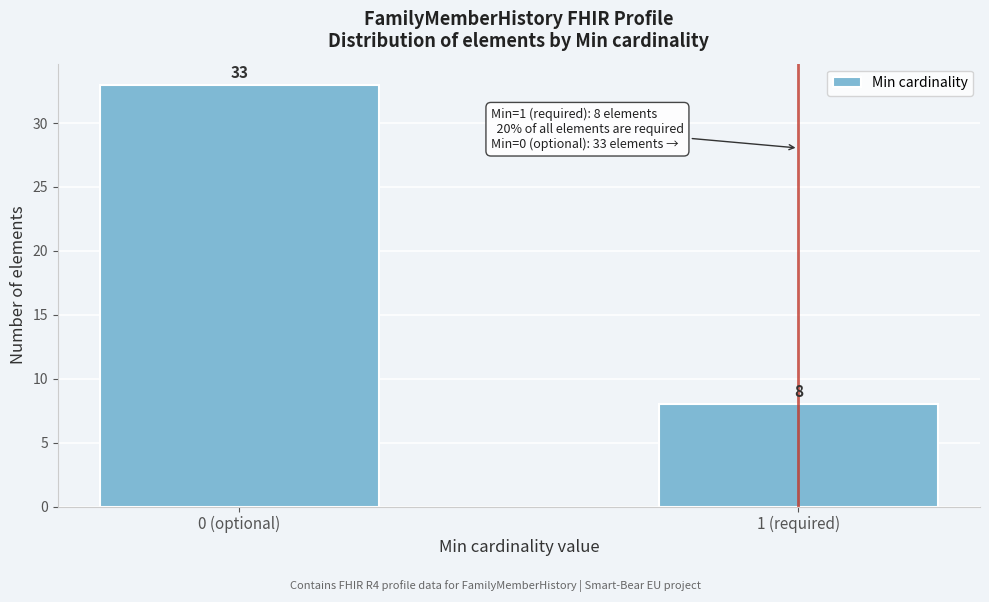

Reading right to left, transcribe all the data shown in this chart.

1 (required)=8	0 (optional)=33